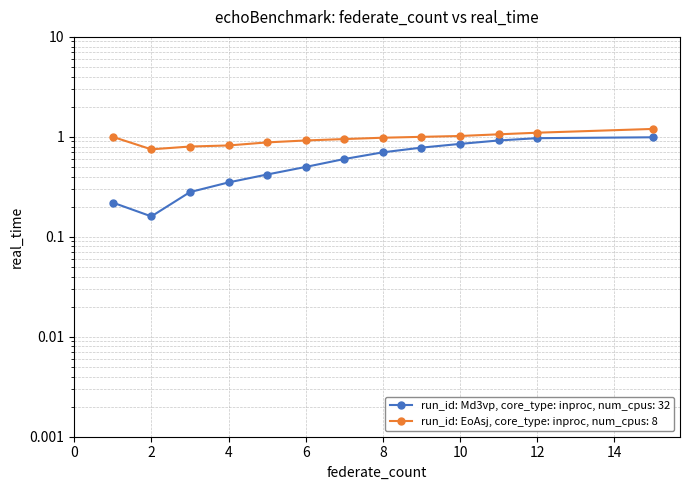

True or false: run_id: EoAsj, core_type: inproc, num_cpus: 8 and run_id: Md3vp, core_type: inproc, num_cpus: 32 intersect in this chart.

False